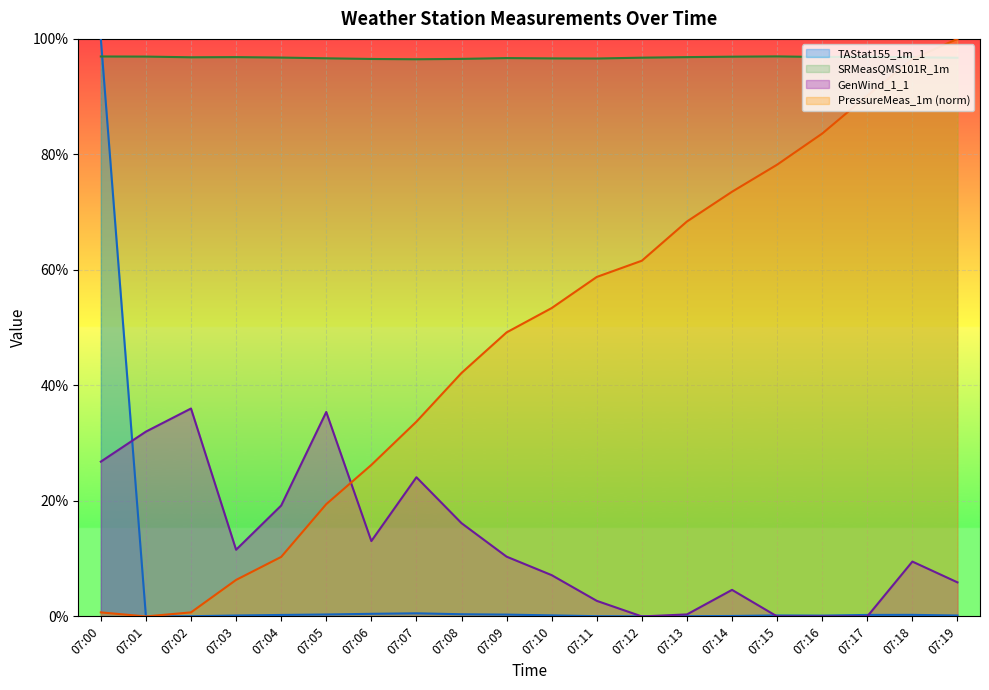

Which label corresponds to the largest value in the chart?

07:00